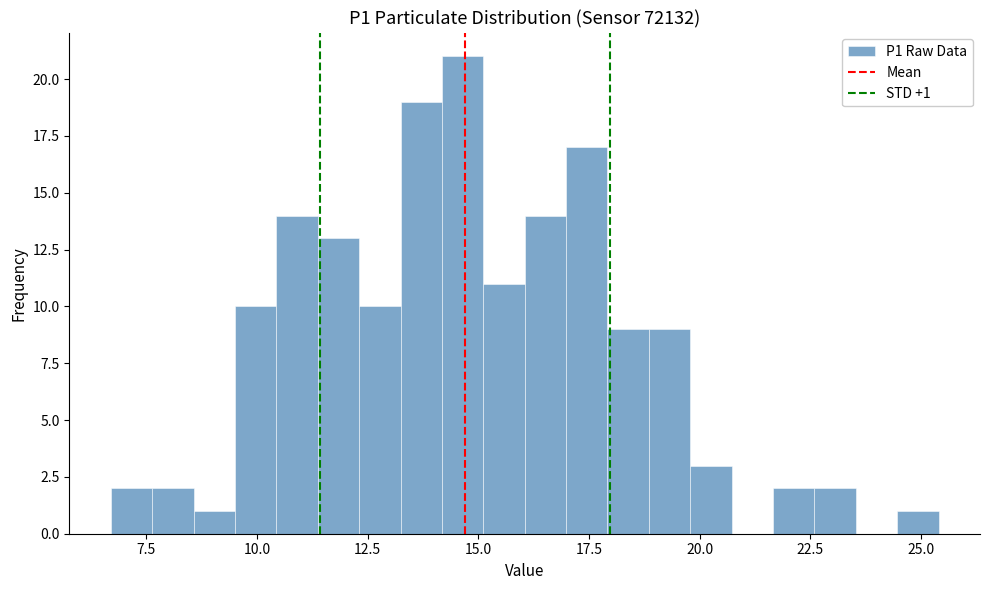

Read against the x-axis, roughly where is the centre of the tallest bar?

14.5